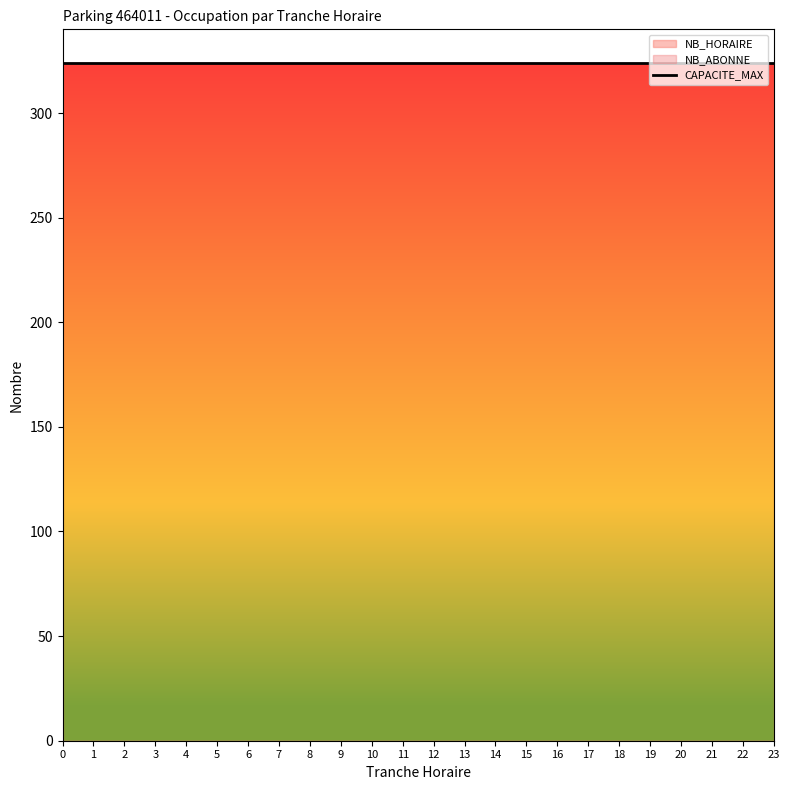

What is the spread (max minus min) of values at 15?

15